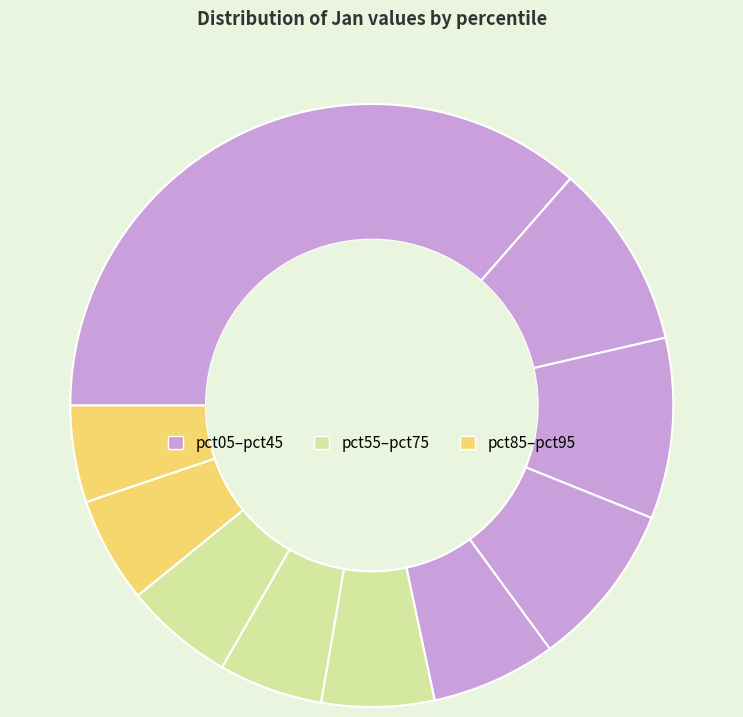

To the nearest percent, what is the average slice percentage?

10%